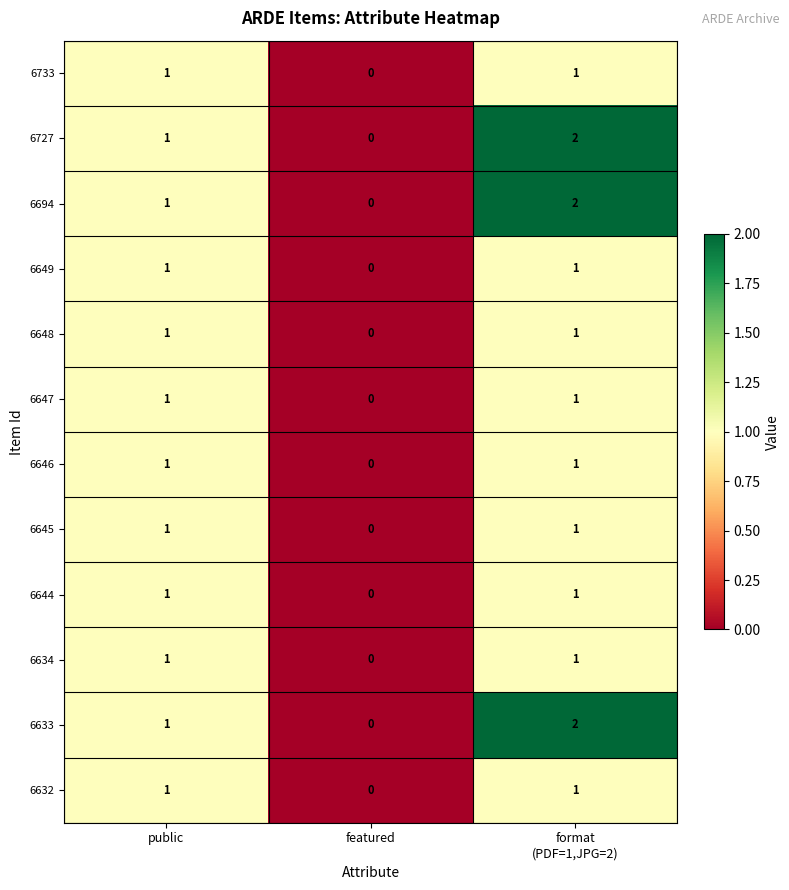

What is the total value across all series at public?

12